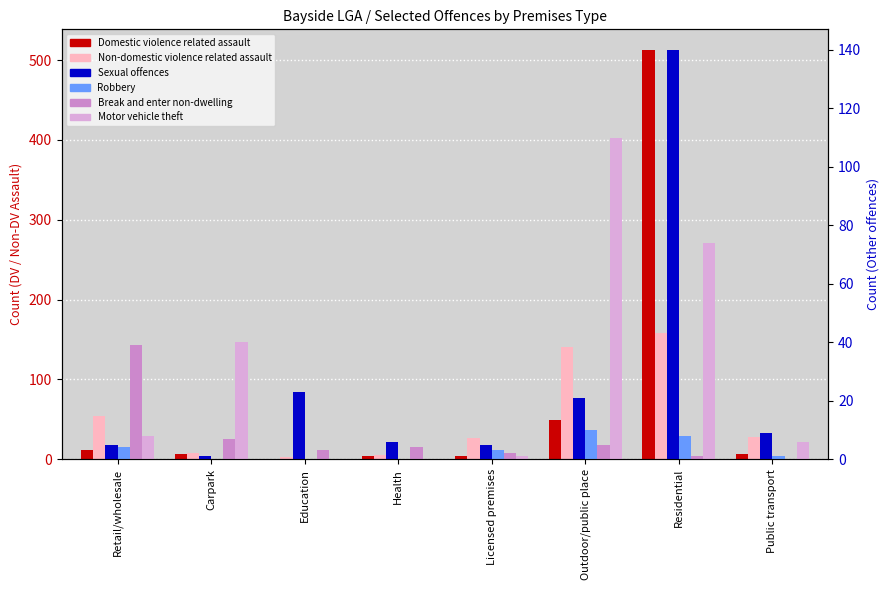

Which series has the largest total across all categories?

Domestic violence related assault